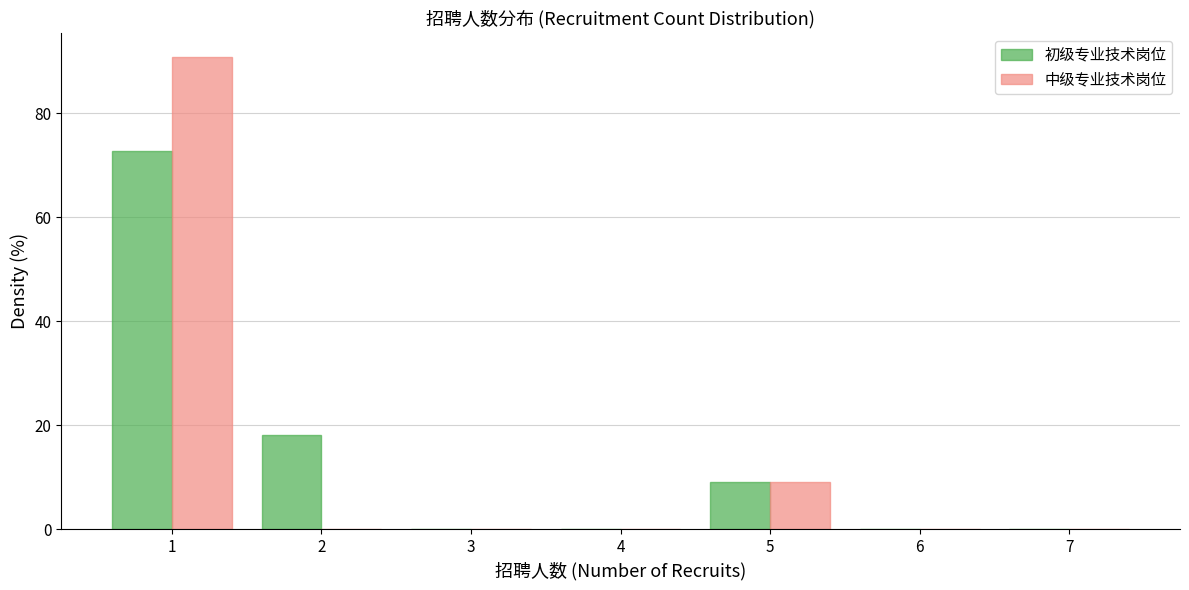

Reading left to right, list every range on the x-axis with the height of the bar of each series over it. The values are not printed on the chart, so give them approximately, as read against the axis.

0.5 to 1.5: 初级专业技术岗位=72	中级专业技术岗位=90
1.5 to 2.5: 初级专业技术岗位=18	中级专业技术岗位=0
2.5 to 3.5: 初级专业技术岗位=0	中级专业技术岗位=0
3.5 to 4.5: 初级专业技术岗位=0	中级专业技术岗位=0
4.5 to 5.5: 初级专业技术岗位=10	中级专业技术岗位=10
5.5 to 6.5: 初级专业技术岗位=0	中级专业技术岗位=0
6.5 to 7.5: 初级专业技术岗位=0	中级专业技术岗位=0